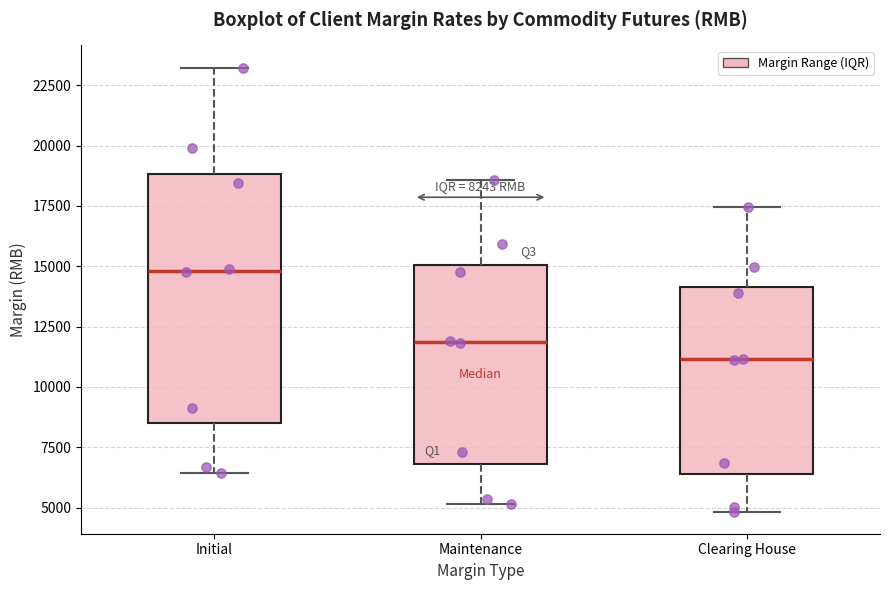

Which box has the highest median line?

Initial